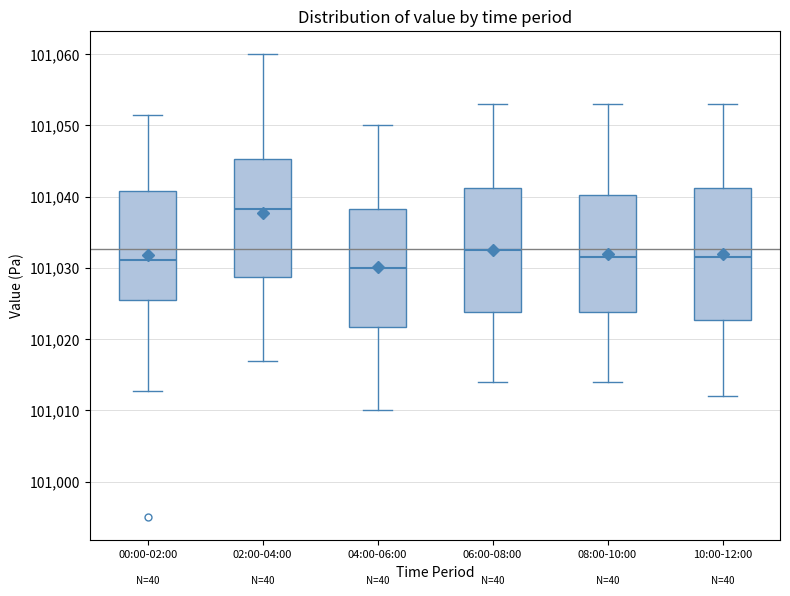

Where is the lower edge of the box for 10:00-12:00 on the y-axis? The values are not printed on the chart, so give them approximately, as read against the axis.

101023